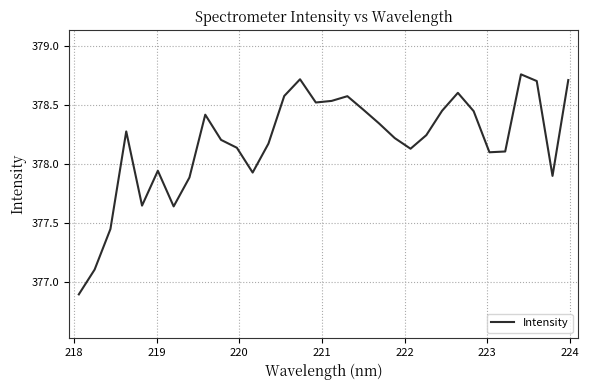

What is the minimum value shown in the chart?

376.9